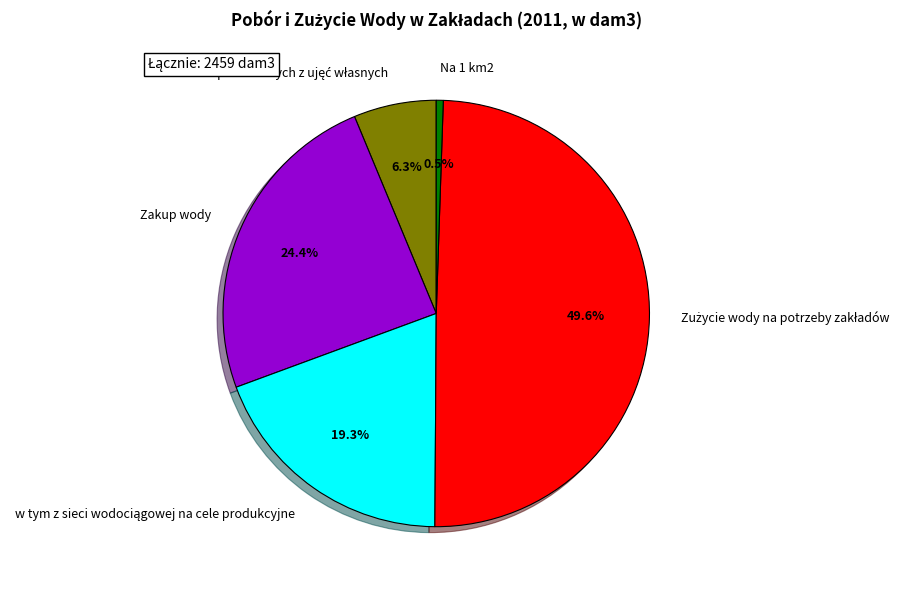

Does any single category account for the majority?

No